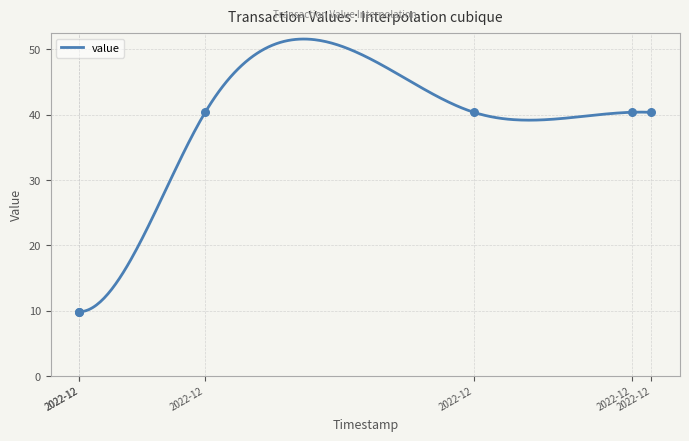

Approximately how many times larger is the value at 2022-12 compared to 2022-12?

1.0